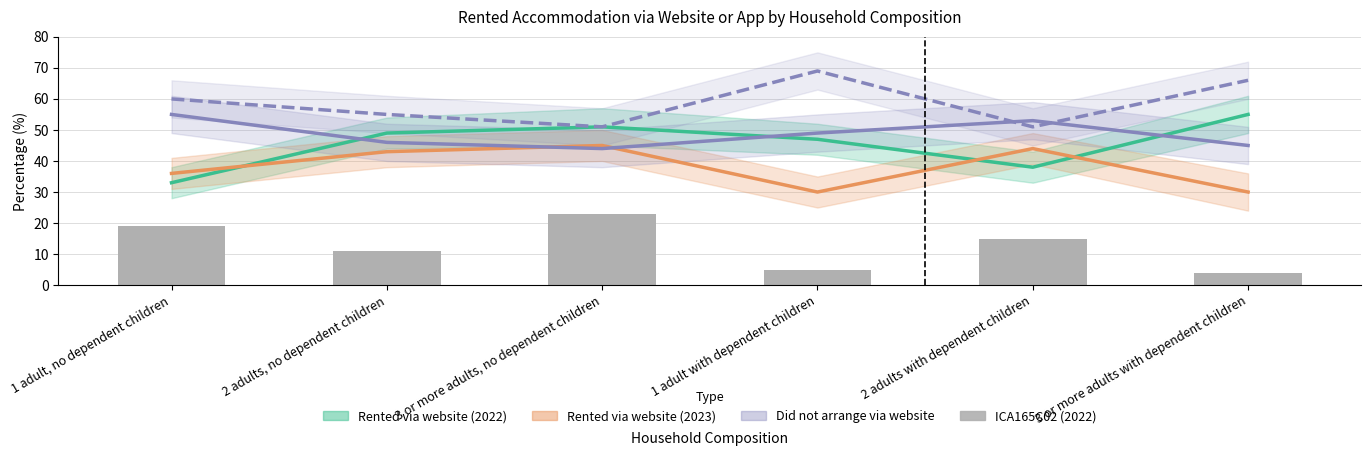

Which has a higher value, 2 adults with dependent children or 2 adults, no dependent children?

2 adults, no dependent children